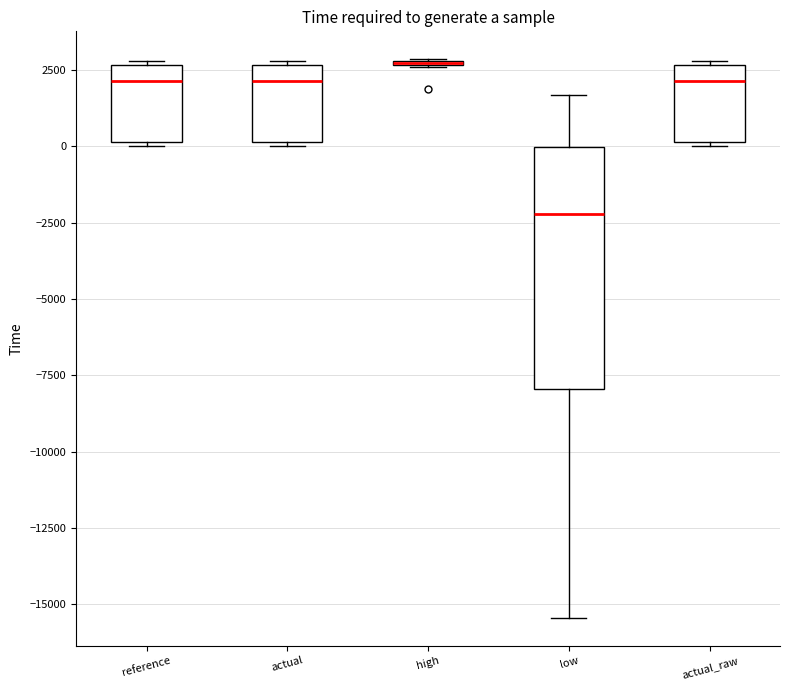

Which box is the tallest, from its lower edge to its upper edge?

low